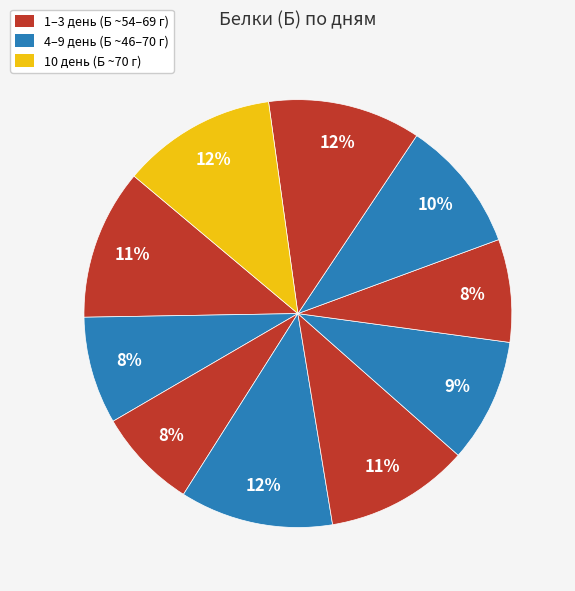

Count the number of slices in the pie.

10